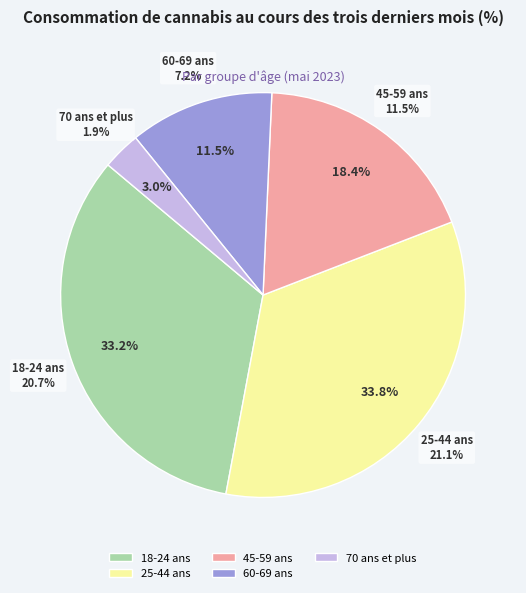

Does 60-69 ans account for over 50% of the chart?

No